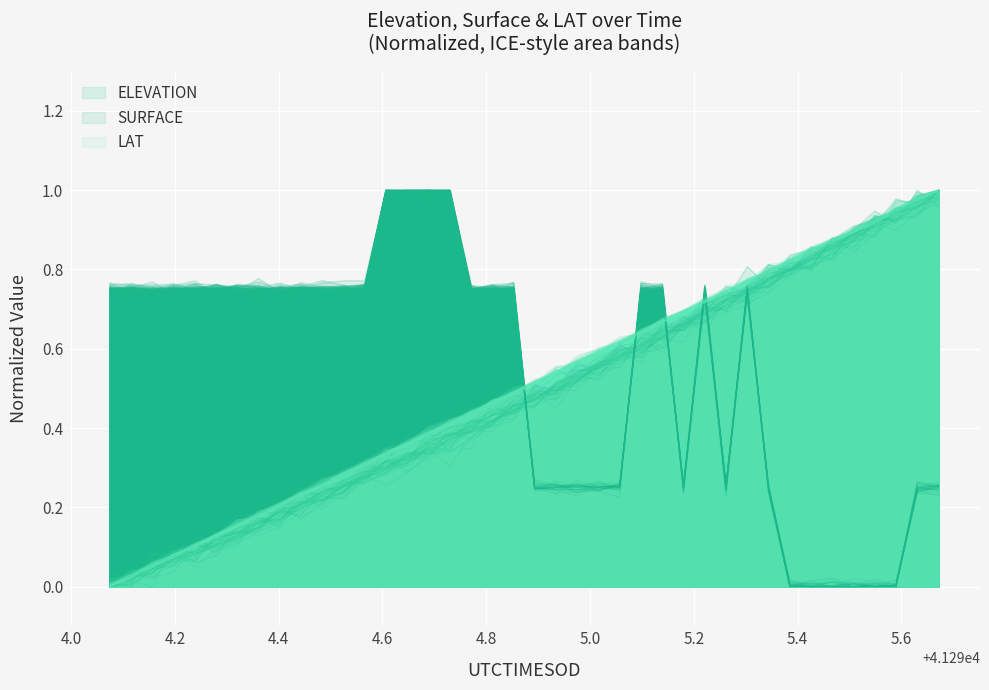

Reading right to left, transcribe all the data shown in this chart.

ELEVATION: 41295.6716=1.0	41295.6306=1.0	41295.5896=0.9	41295.5487=0.9	41295.5077=0.9	41295.4668=0.9	41295.4258=0.8	41295.3849=0.8	41295.3439=0.8	41295.3029=0.7	41295.262=0.7	41295.221=0.7	41295.1801=0.7	41295.1391=0.7	41295.0981=0.6	41295.0572=0.6	41295.0162=0.6	41294.9753=0.5	41294.9343=0.5	41294.8933=0.5	41294.8524=0.5	41294.8114=0.4	41294.7705=0.4	41294.7295=0.4	41294.6885=0.3	41294.6476=0.3	41294.6066=0.3	41294.5657=0.3	41294.5247=0.2	41294.4837=0.2	41294.4428=0.2	41294.4018=0.2	41294.3609=0.2	41294.3199=0.1	41294.279=0.1	41294.238=0.1	41294.197=0.1	41294.1561=0.0	41294.1151=0.0	41294.0742=0.0
SURFACE: 41295.6716=0.2	41295.6306=0.2	41295.5896=0.0	41295.5487=0.0	41295.5077=0.0	41295.4668=0.0	41295.4258=0.0	41295.3849=0.0	41295.3439=0.2	41295.3029=0.7	41295.262=0.3	41295.221=0.8	41295.1801=0.2	41295.1391=0.8	41295.0981=0.7	41295.0572=0.3	41295.0162=0.3	41294.9753=0.3	41294.9343=0.2	41294.8933=0.2	41294.8524=0.7	41294.8114=0.8	41294.7705=0.7	41294.7295=1.0	41294.6885=1.0	41294.6476=1.0	41294.6066=1.0	41294.5657=0.7	41294.5247=0.7	41294.4837=0.8	41294.4428=0.8	41294.4018=0.7	41294.3609=0.8	41294.3199=0.7	41294.279=0.7	41294.238=0.7	41294.197=0.8	41294.1561=0.7	41294.1151=0.7	41294.0742=0.8
LAT: 41295.6716=1.0	41295.6306=1.0	41295.5896=0.9	41295.5487=0.9	41295.5077=0.9	41295.4668=0.9	41295.4258=0.8	41295.3849=0.8	41295.3439=0.8	41295.3029=0.8	41295.262=0.7	41295.221=0.7	41295.1801=0.7	41295.1391=0.7	41295.0981=0.6	41295.0572=0.6	41295.0162=0.6	41294.9753=0.6	41294.9343=0.5	41294.8933=0.5	41294.8524=0.5	41294.8114=0.5	41294.7705=0.4	41294.7295=0.4	41294.6885=0.4	41294.6476=0.4	41294.6066=0.3	41294.5657=0.3	41294.5247=0.3	41294.4837=0.3	41294.4428=0.2	41294.4018=0.2	41294.3609=0.2	41294.3199=0.2	41294.279=0.1	41294.238=0.1	41294.197=0.1	41294.1561=0.1	41294.1151=0.0	41294.0742=0.0